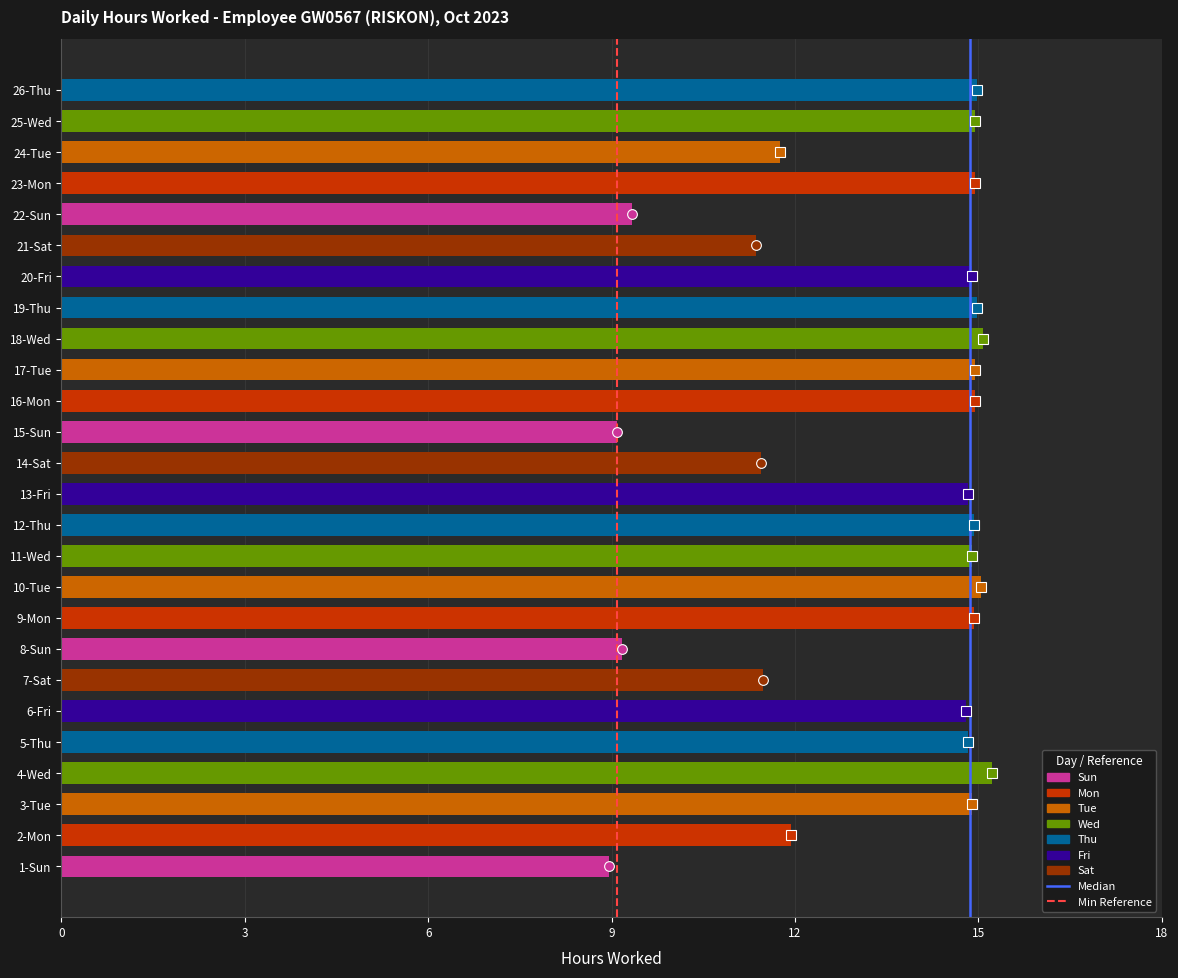

What value does the data have at 17-Tue?

14.9